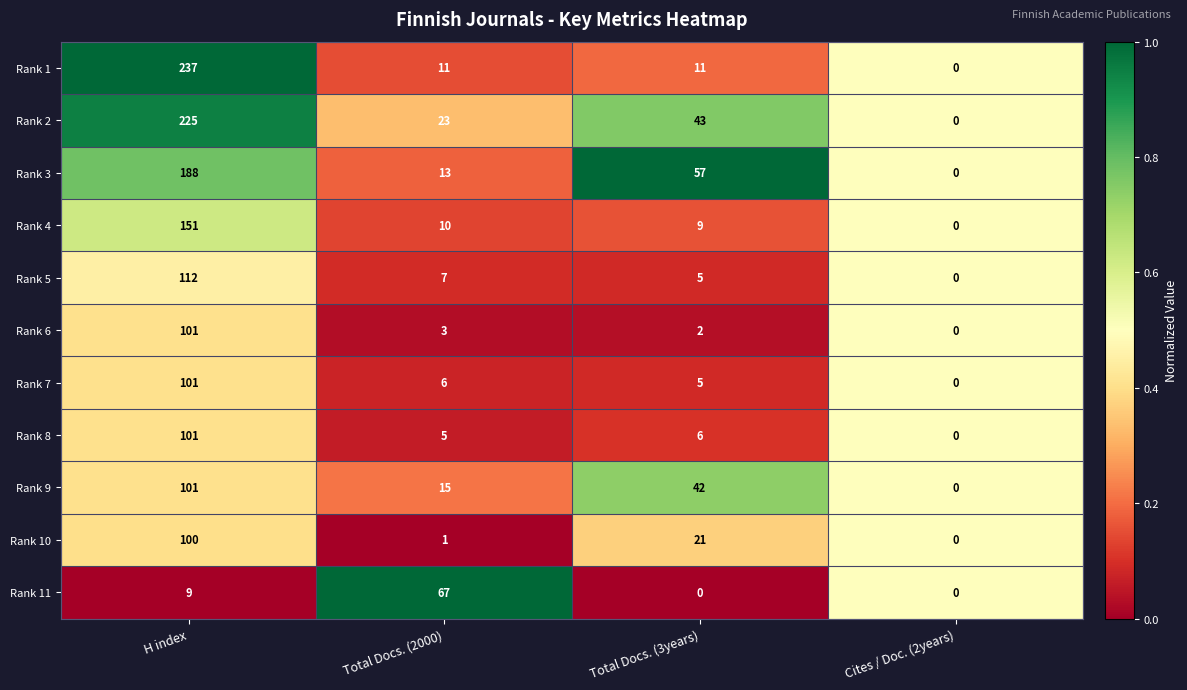

At which category is the sum across all series the highest?

H index